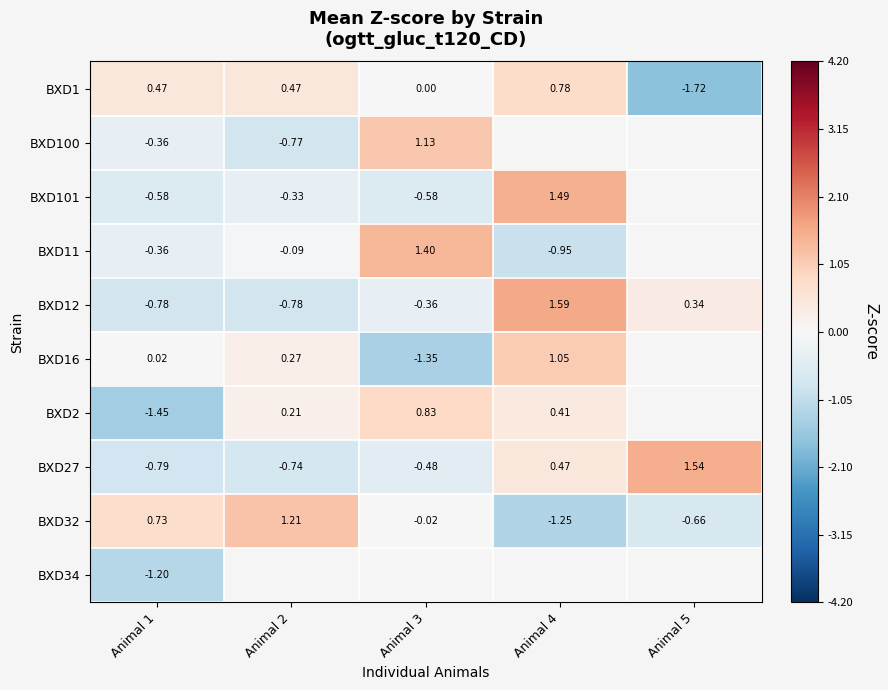

Is the value of BXD11 at Animal 2 greater than the value of BXD16 at Animal 3?

Yes